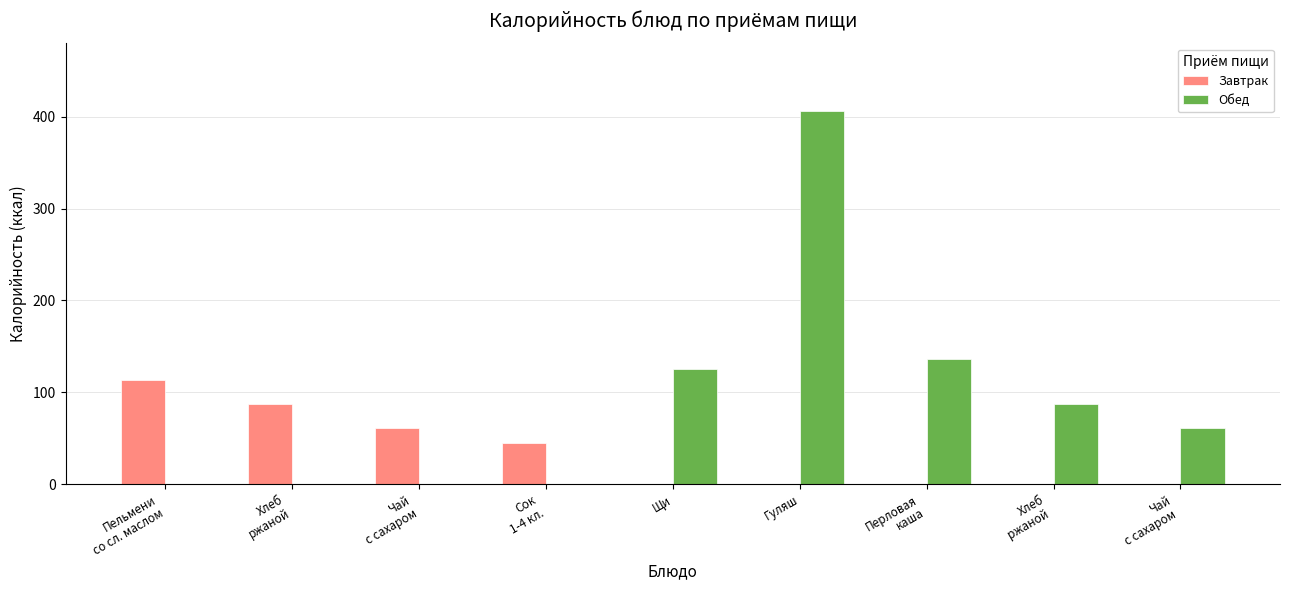

Count the number of data series in this chart.

2